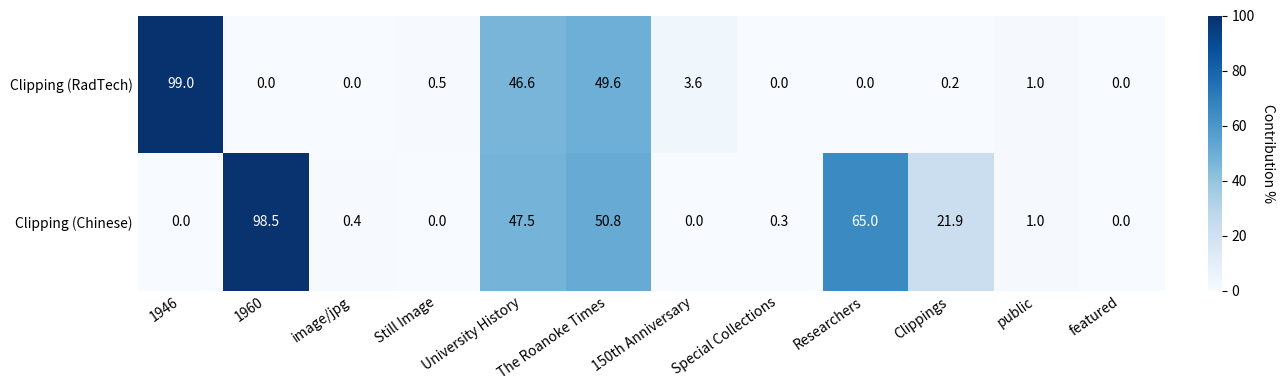

Which series has the largest range (max minus min)?

Clipping (RadTech)